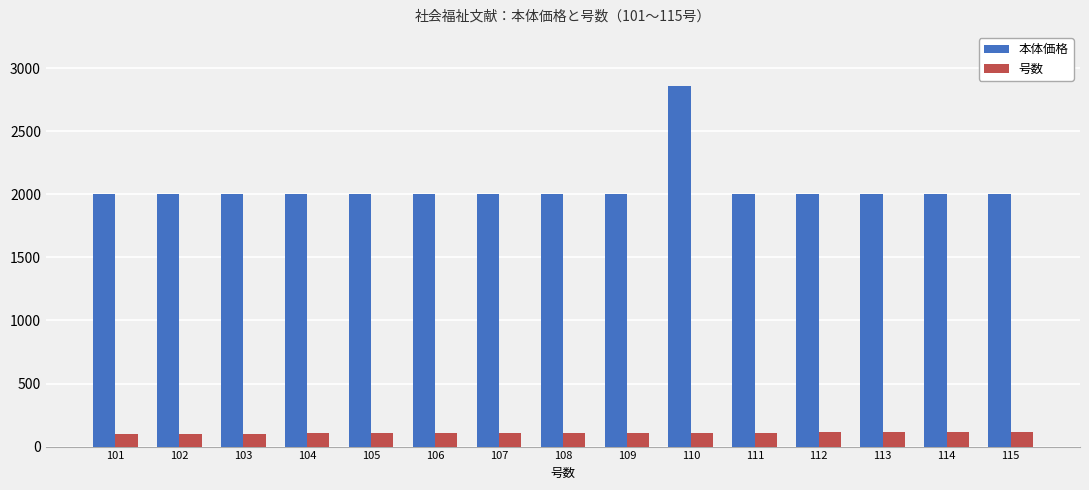

What is the value of the 本体価格 bar at the 1st from the left?

2000